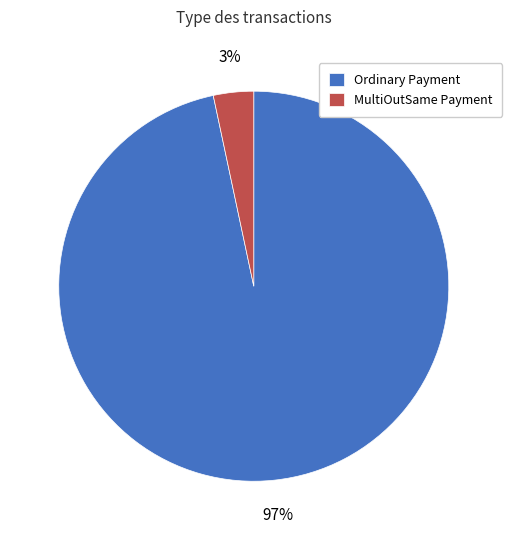

Is there any slice that represents more than half of the pie?

Yes